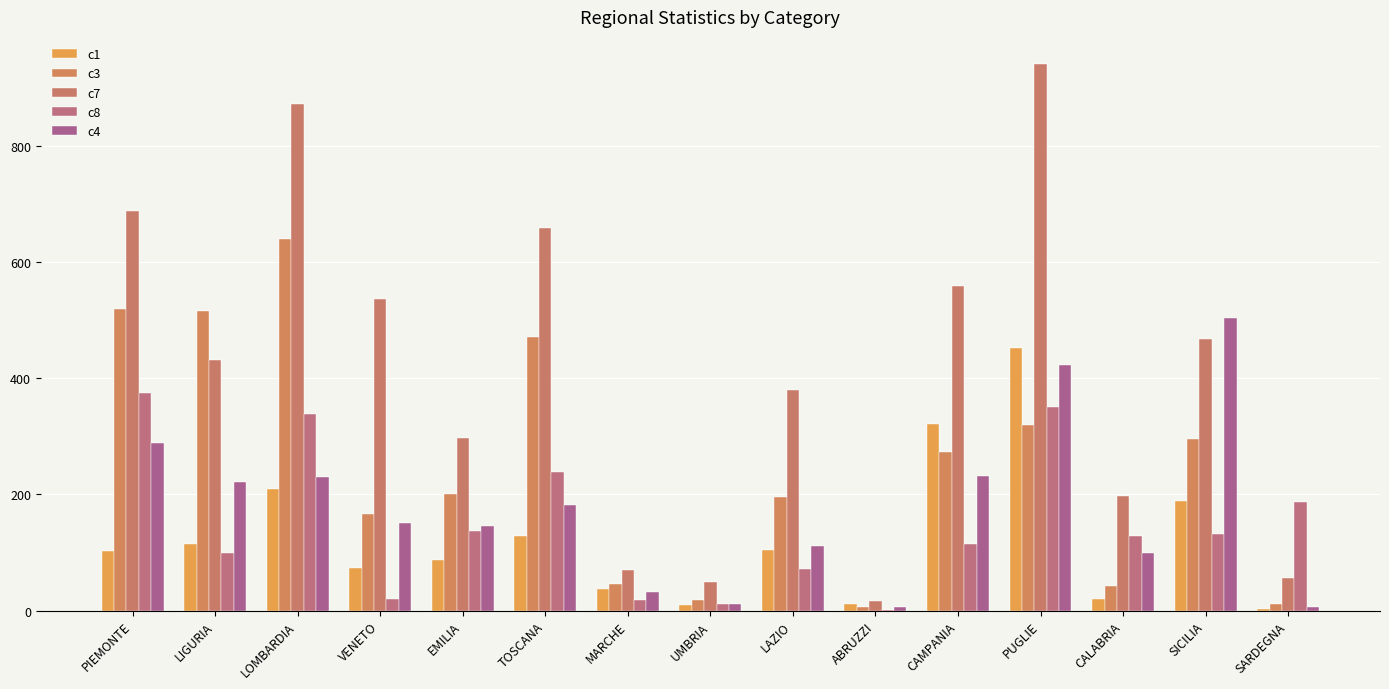

Between MARCHE and SARDEGNA, which series saw the biggest shift?

c8